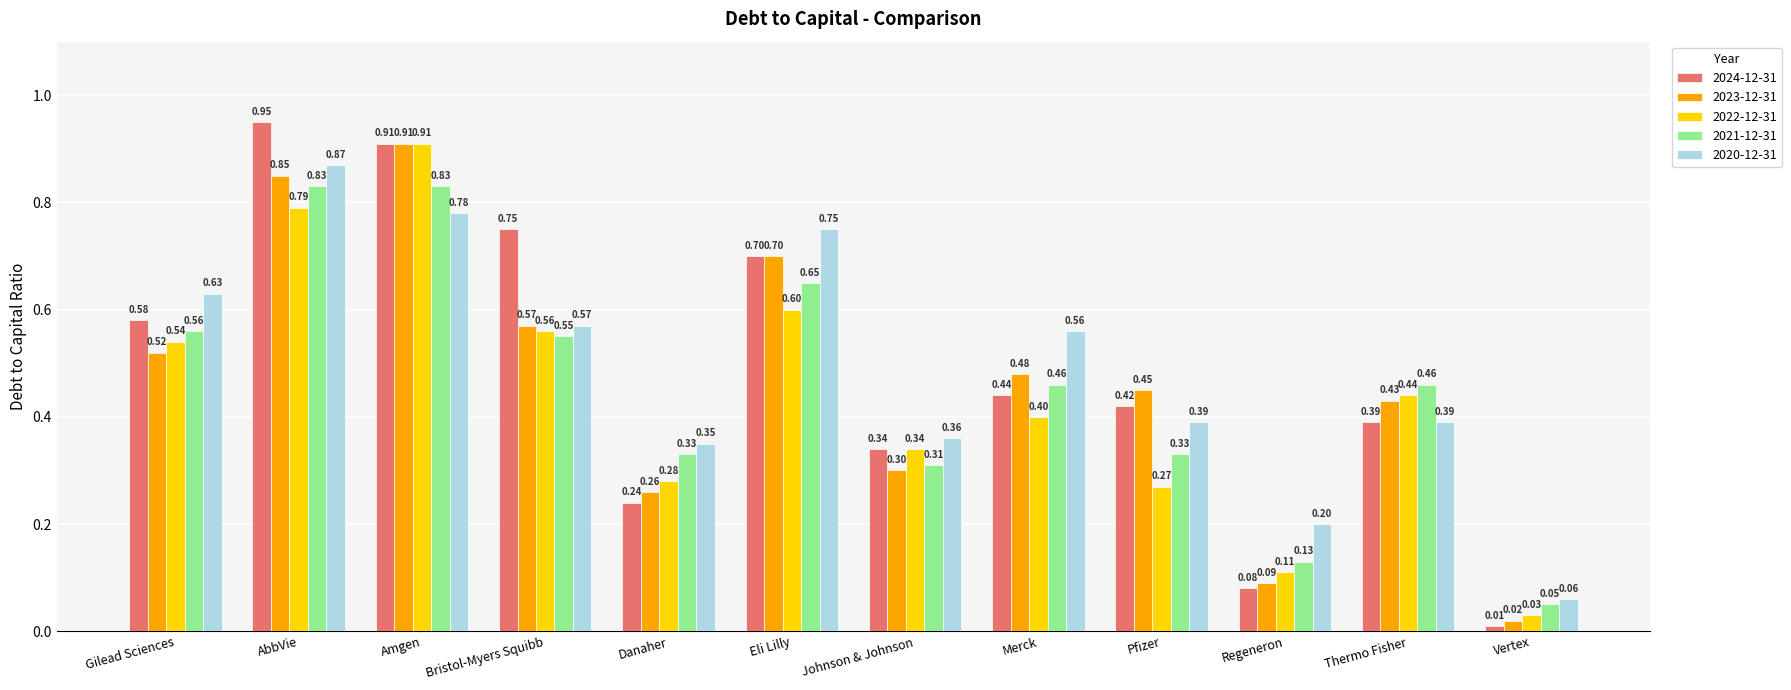

What is the sum of all 2022-12-31 values?

5.3